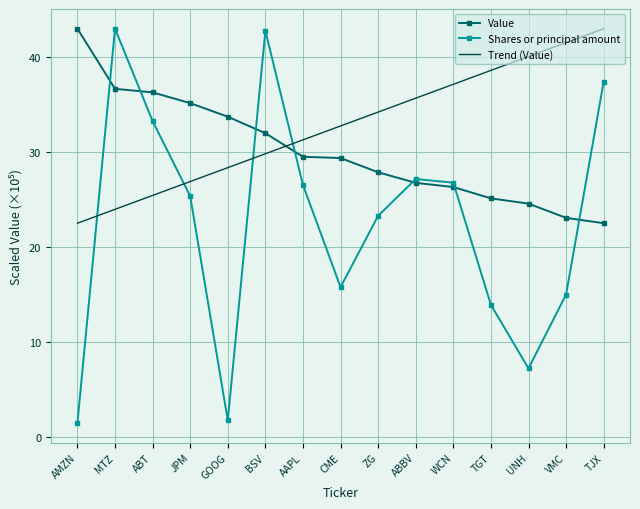

What is the minimum value for Value?

22.5